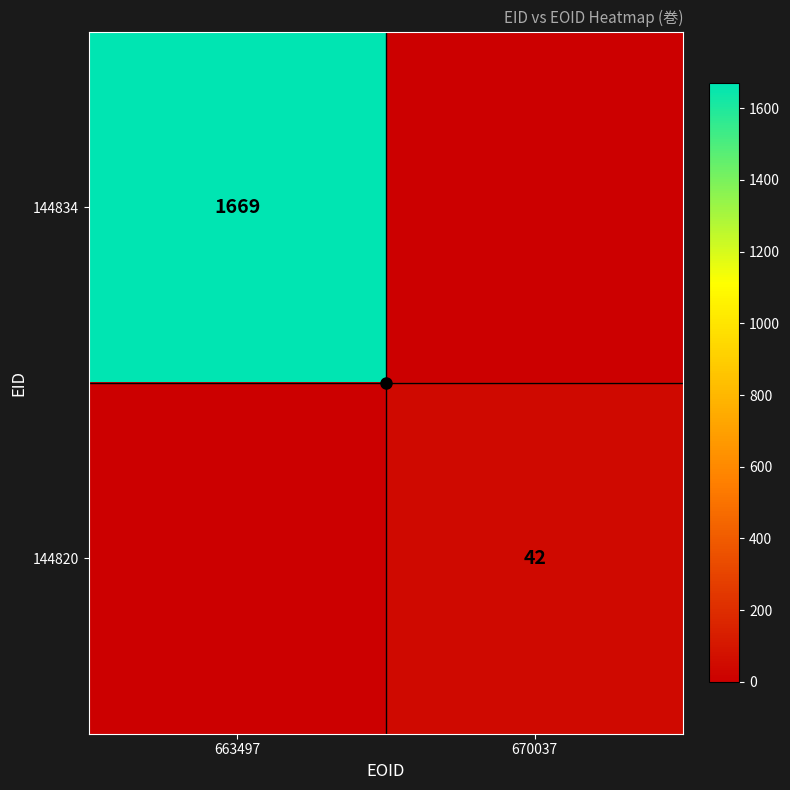

How many data points in 144820 are less than 42?

1